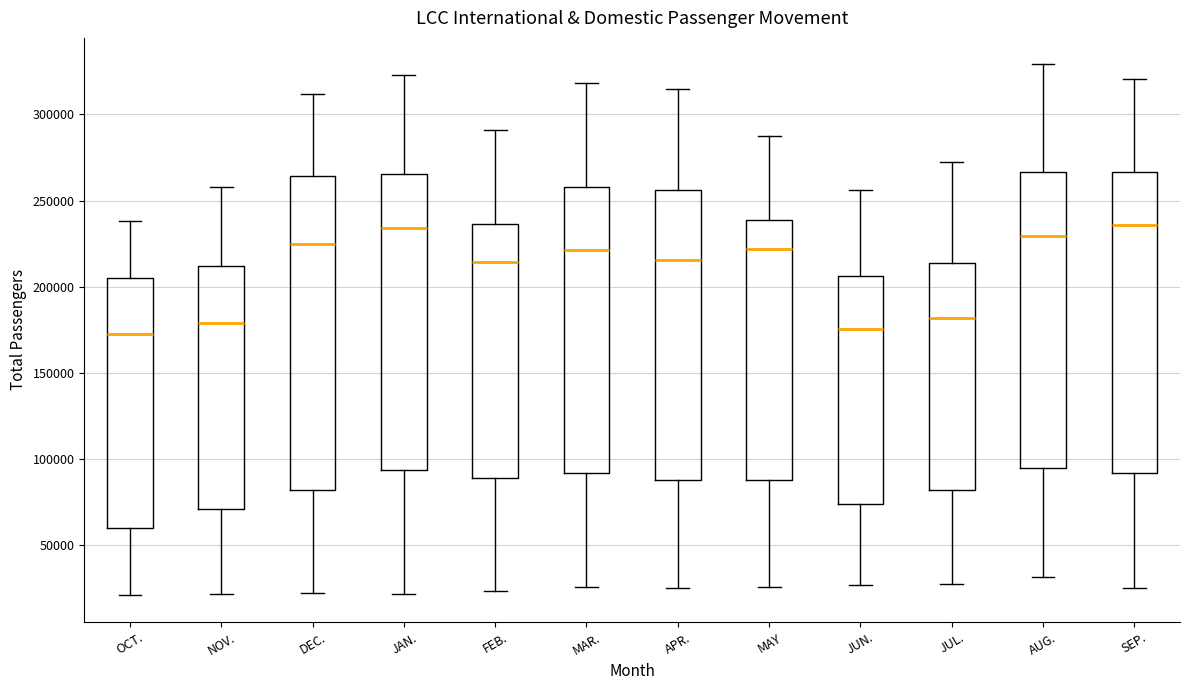

Reading left to right, transcribe this box plot: for each box, give where its median line is, the range the box spans, and where its two whiskers end, as read against the y-axis. The values are not printed on the chart, so give them approximately, as read against the axis.

OCT.: median 175000, box 60000 to 205000, whiskers 20000 to 240000
NOV.: median 180000, box 70000 to 210000, whiskers 20000 to 260000
DEC.: median 225000, box 80000 to 265000, whiskers 20000 to 310000
JAN.: median 235000, box 95000 to 265000, whiskers 20000 to 325000
FEB.: median 215000, box 90000 to 235000, whiskers 25000 to 290000
MAR.: median 220000, box 90000 to 260000, whiskers 25000 to 320000
APR.: median 215000, box 90000 to 255000, whiskers 25000 to 315000
MAY: median 220000, box 90000 to 240000, whiskers 25000 to 285000
JUN.: median 175000, box 75000 to 205000, whiskers 25000 to 255000
JUL.: median 180000, box 80000 to 215000, whiskers 25000 to 270000
AUG.: median 230000, box 95000 to 265000, whiskers 30000 to 330000
SEP.: median 235000, box 90000 to 265000, whiskers 25000 to 320000